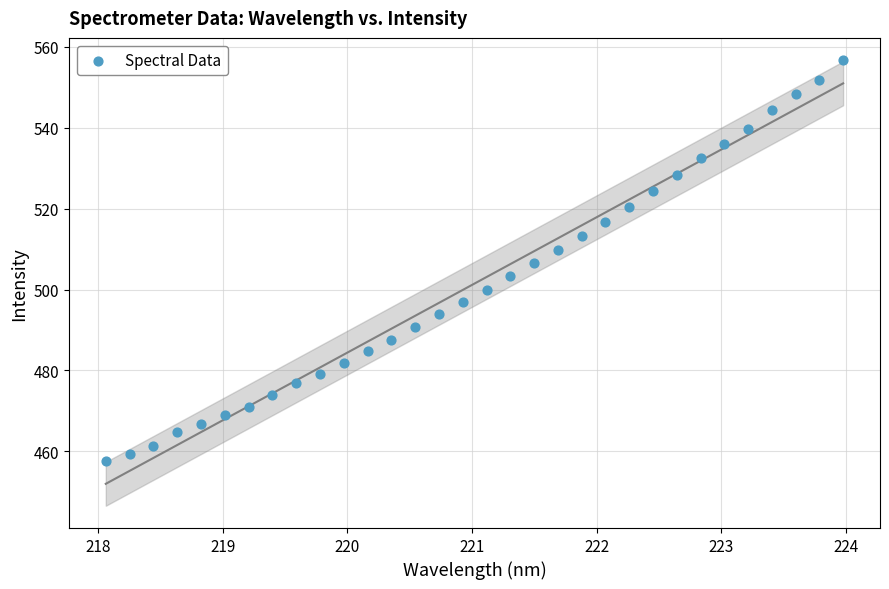

What is the range of Y values (max minus min)?

99.2